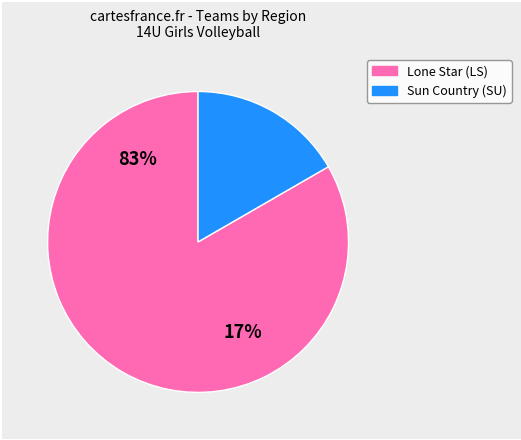

What portion of the pie excludes Sun Country (SU)?

83.3%